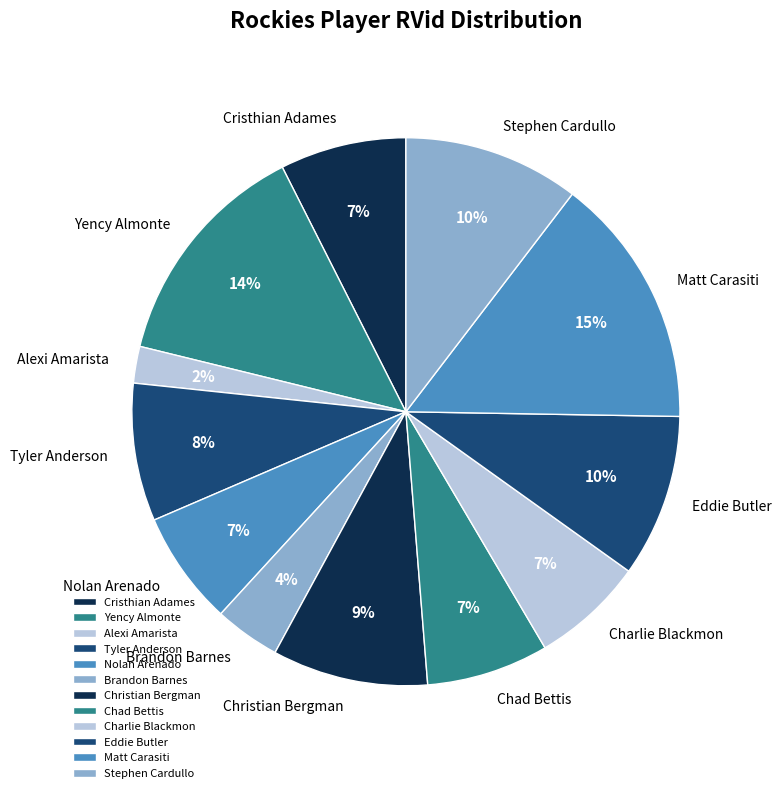

Does Charlie Blackmon account for over 50% of the chart?

No